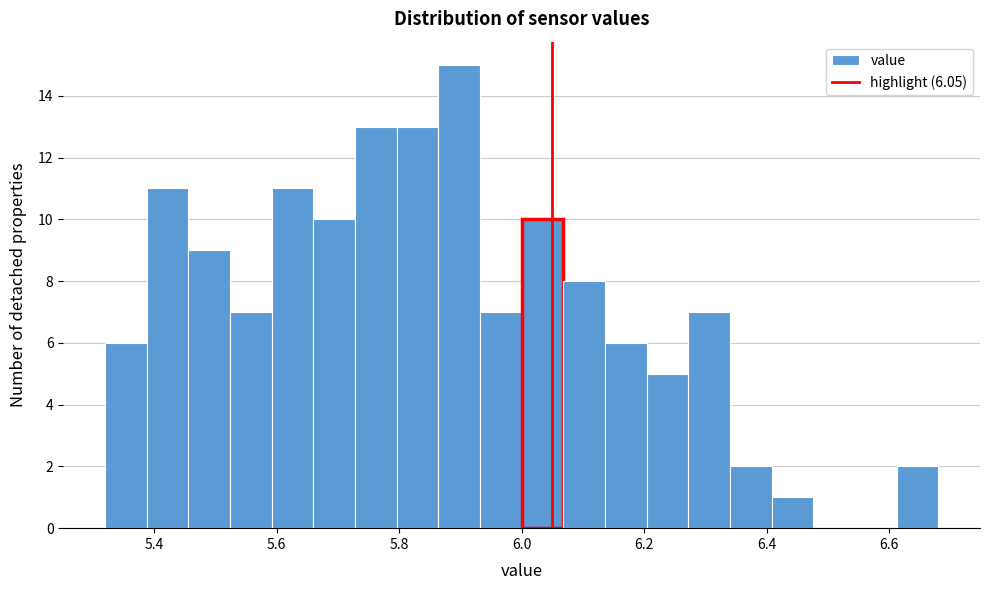

Around what value on the x-axis is the tallest bar? Give the approximate position of its centre, as read against the axis.

5.90